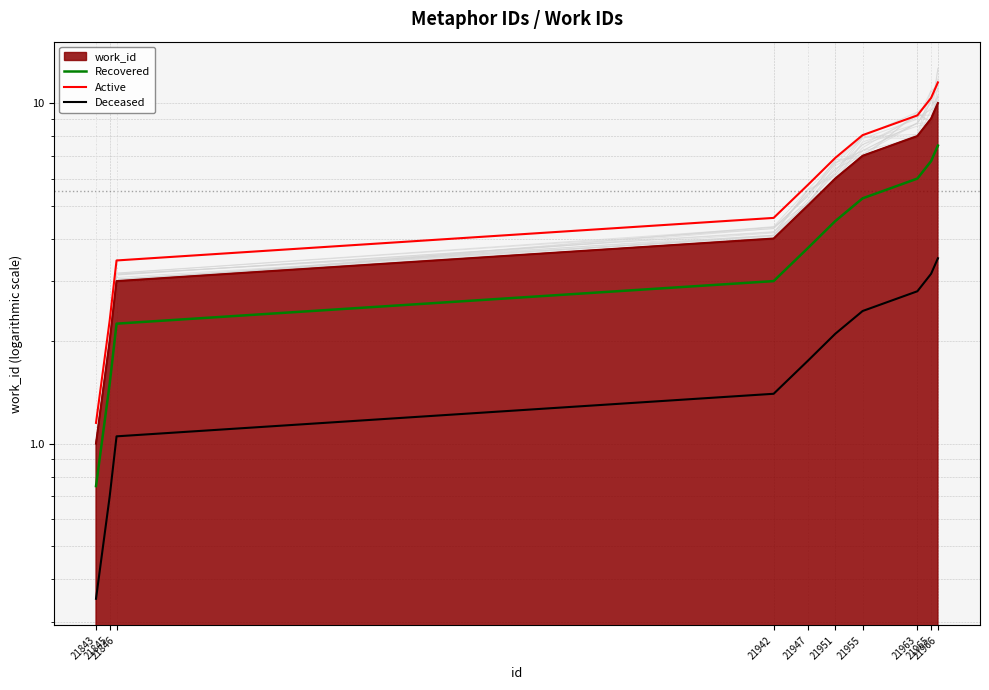

Reading left to right, list all the values displayed in this chart.

Recovered: 0.8	1.5	2.2	3.0	3.8	4.5	5.3	6.0	6.8	7.5
Active: 1.1	2.3	3.4	4.6	5.8	6.9	8.1	9.2	10.4	11.5
Deceased: 0.3	0.7	1.0	1.4	1.8	2.1	2.5	2.8	3.2	3.5